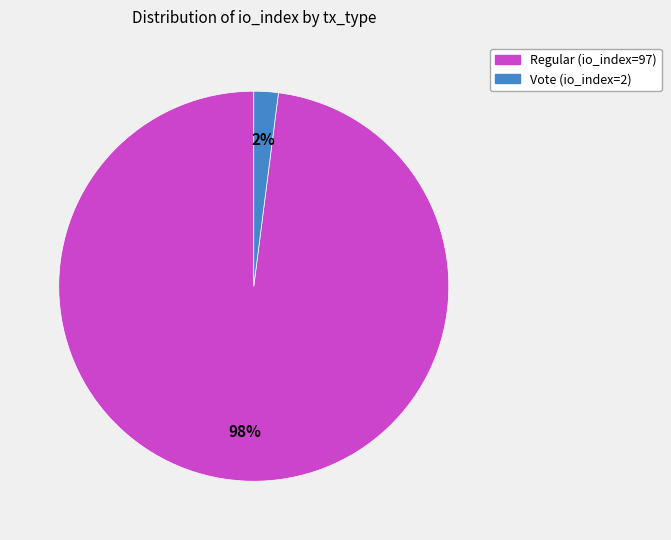

Is there a majority slice in this chart?

Yes